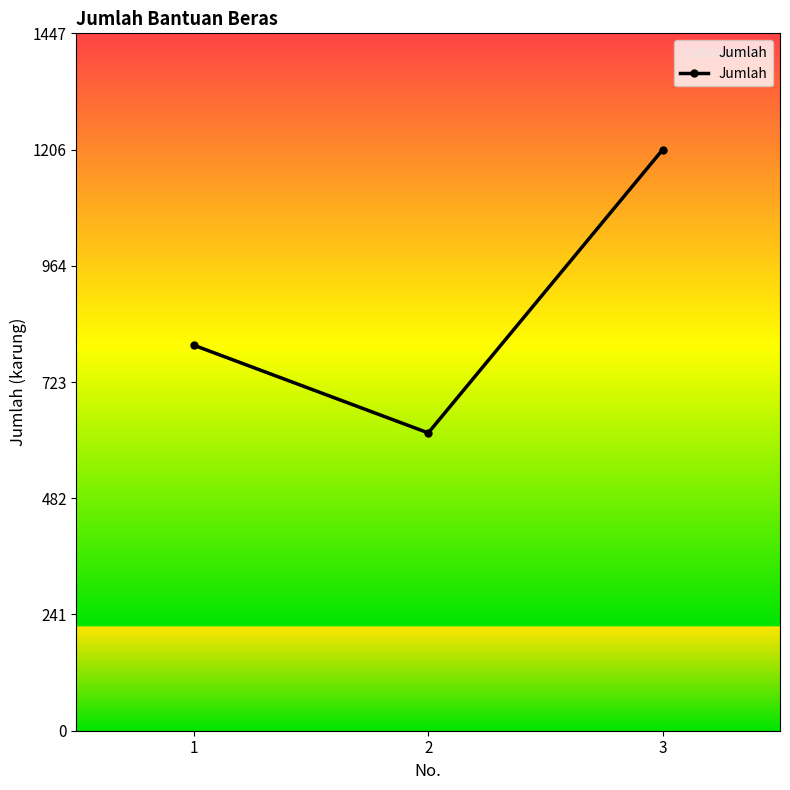

True or false: the data shows 618 at 2.

True